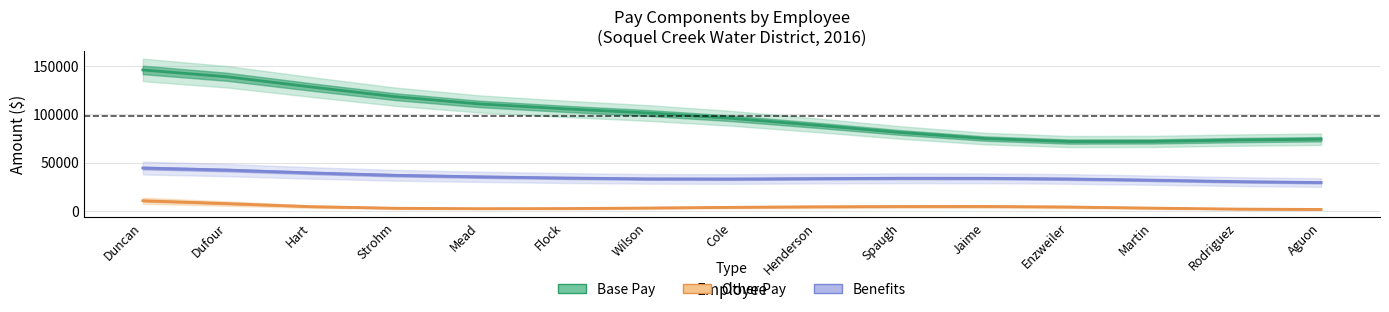

Between Martin and Wilson, which is larger?

Wilson